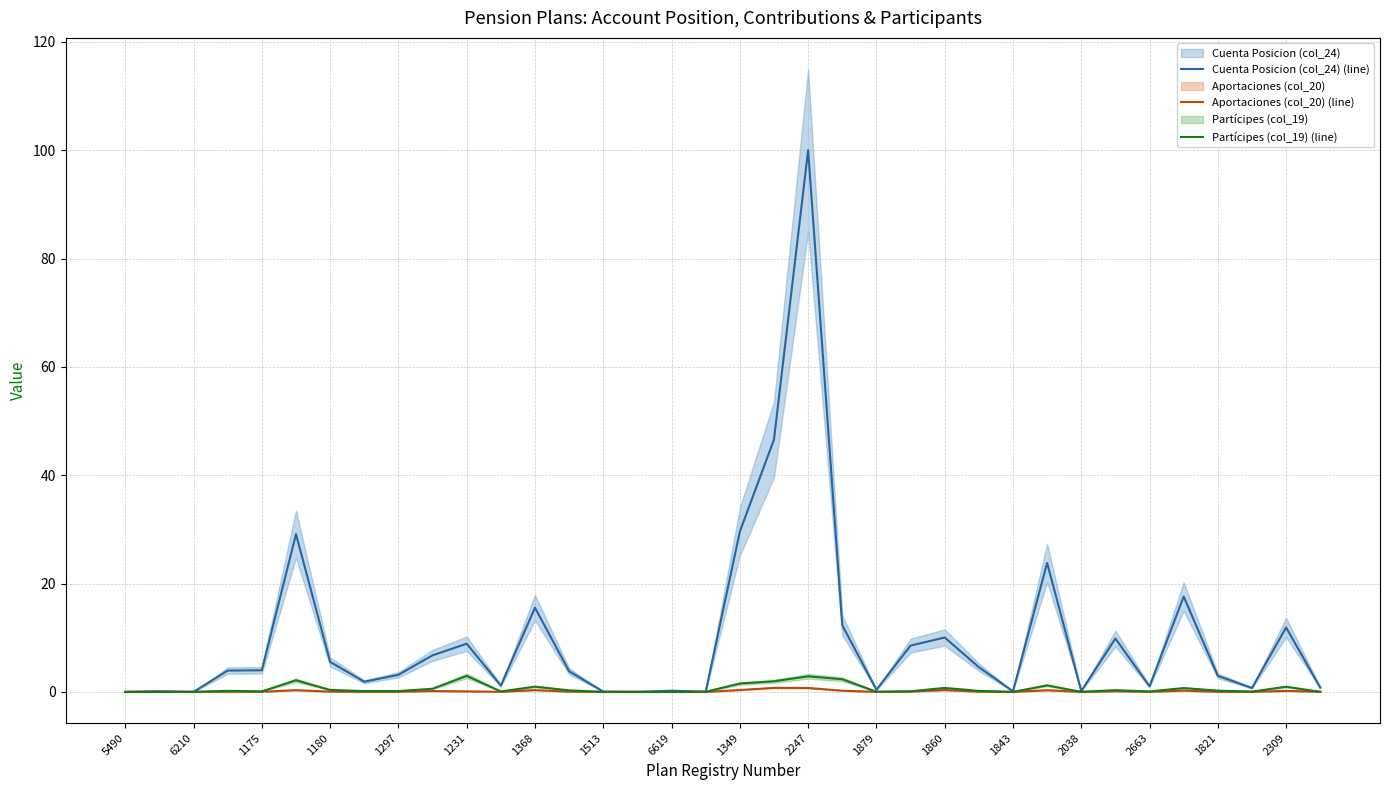

What is the highest value of the Cuenta Posicion (col_24) (line) series?

100.0